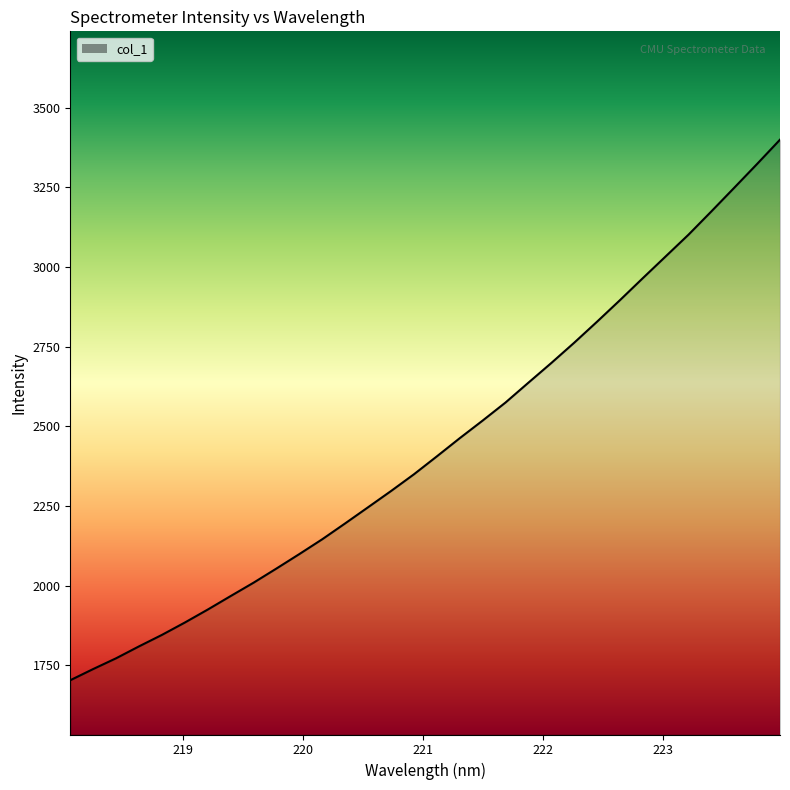

What is the difference between the maximum and minimum values?

1696.6